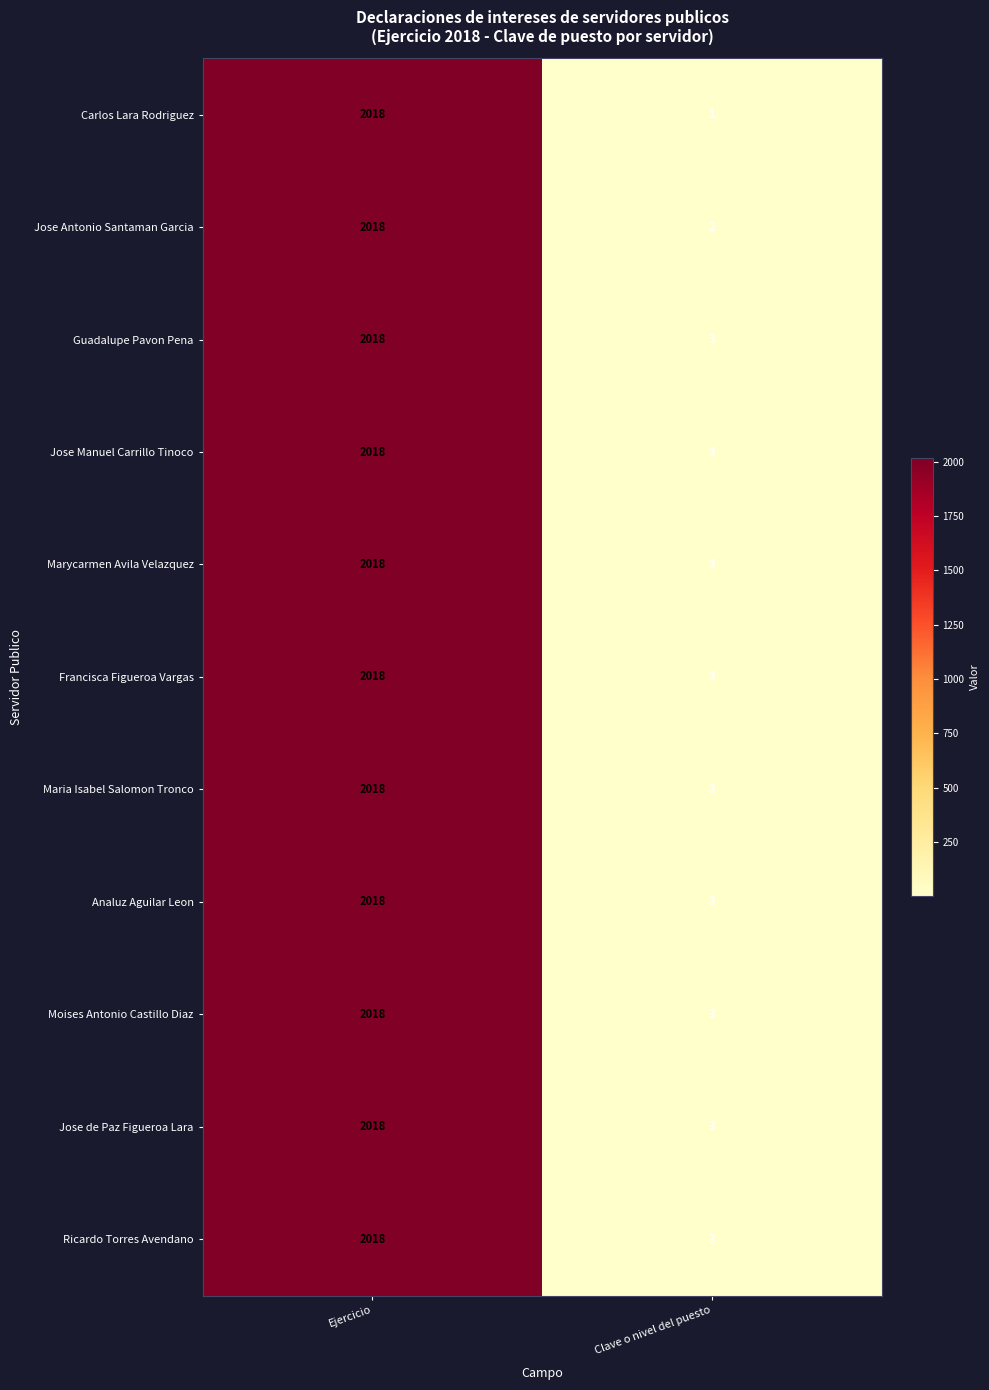

True or false: Jose de Paz Figueroa Lara has a value of 5 at Clave o nivel del puesto.

False